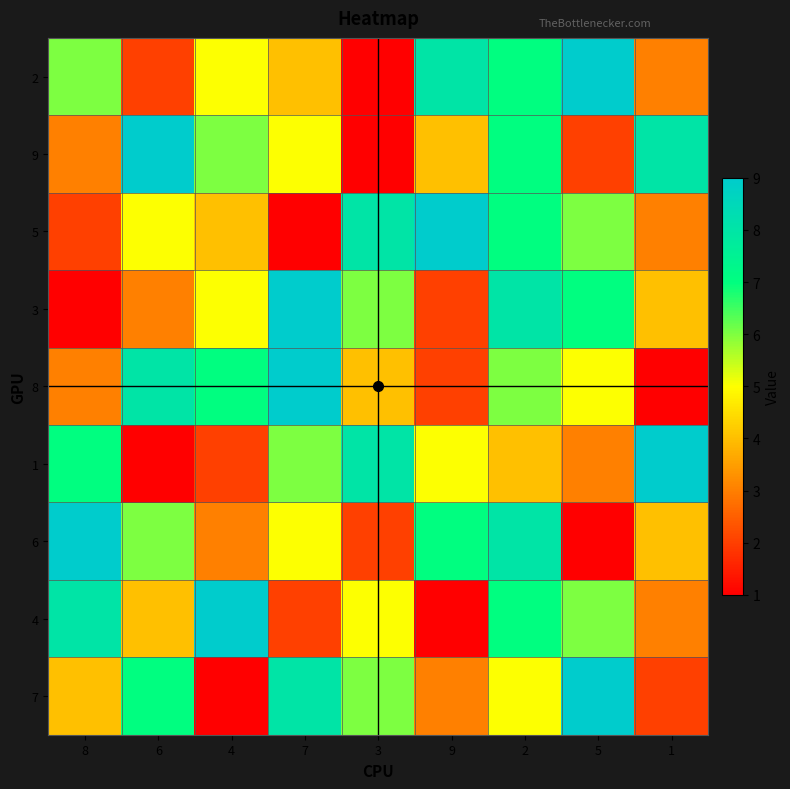

At which category is the sum across all series the highest?

2